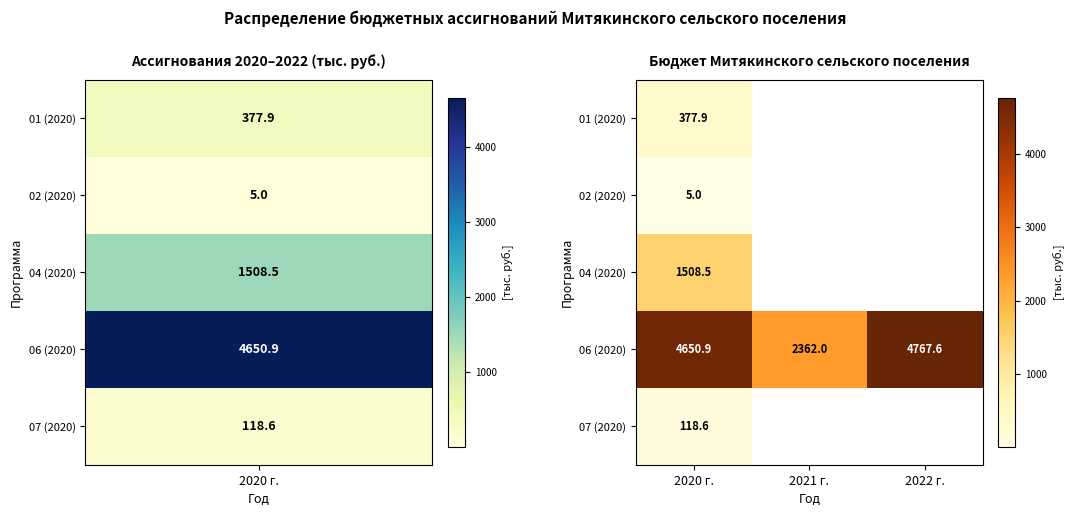

What is the maximum value for 06 (2020)?

4767.6